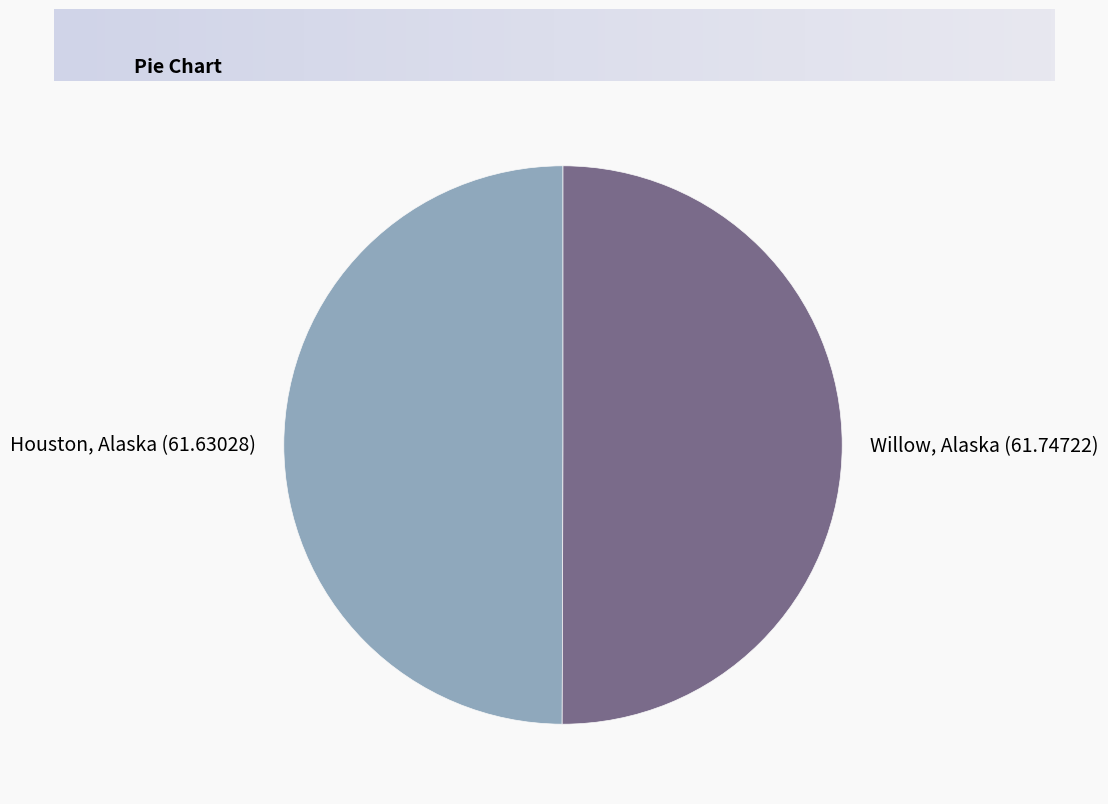

The Houston, Alaska (61.63028) slice represents 56% of the pie. True or false?

False